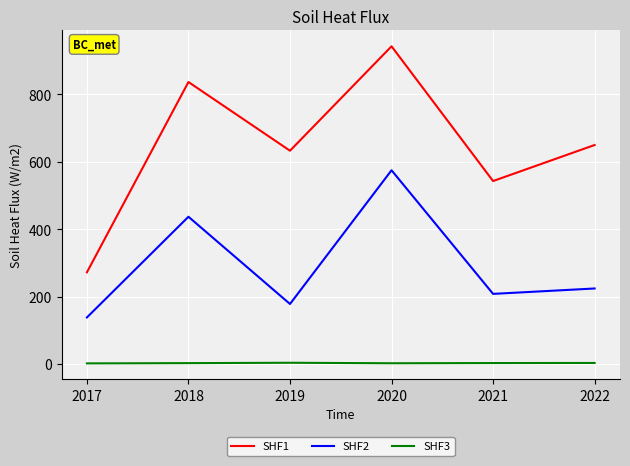

What is the total value across all series at 2022?

876.9